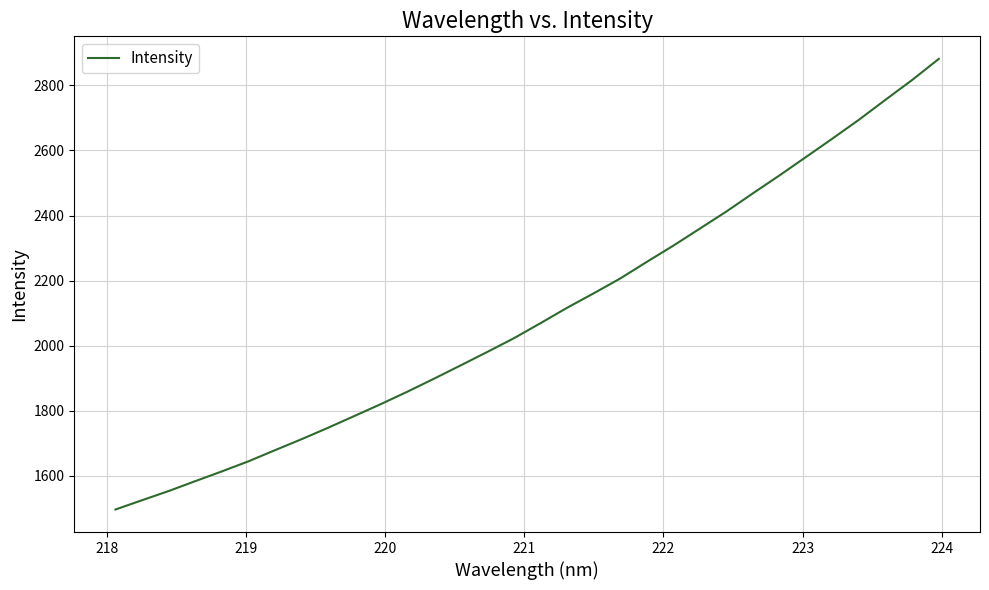

What is the minimum value shown in the chart?

1496.8